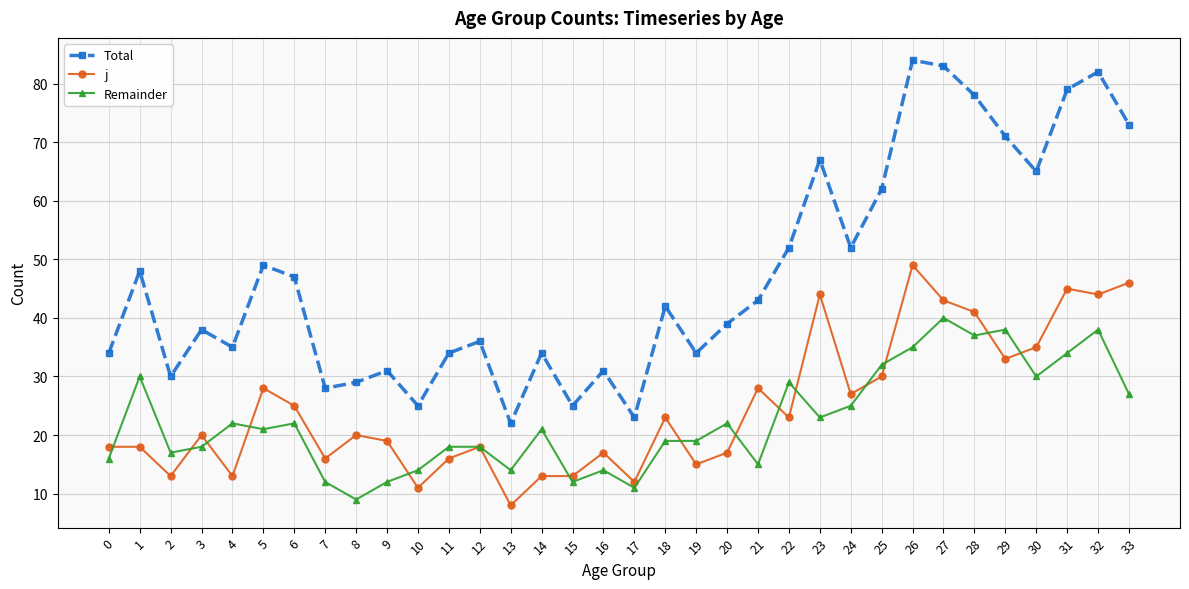

True or false: Remainder has more than 2 interior local peaks.

True